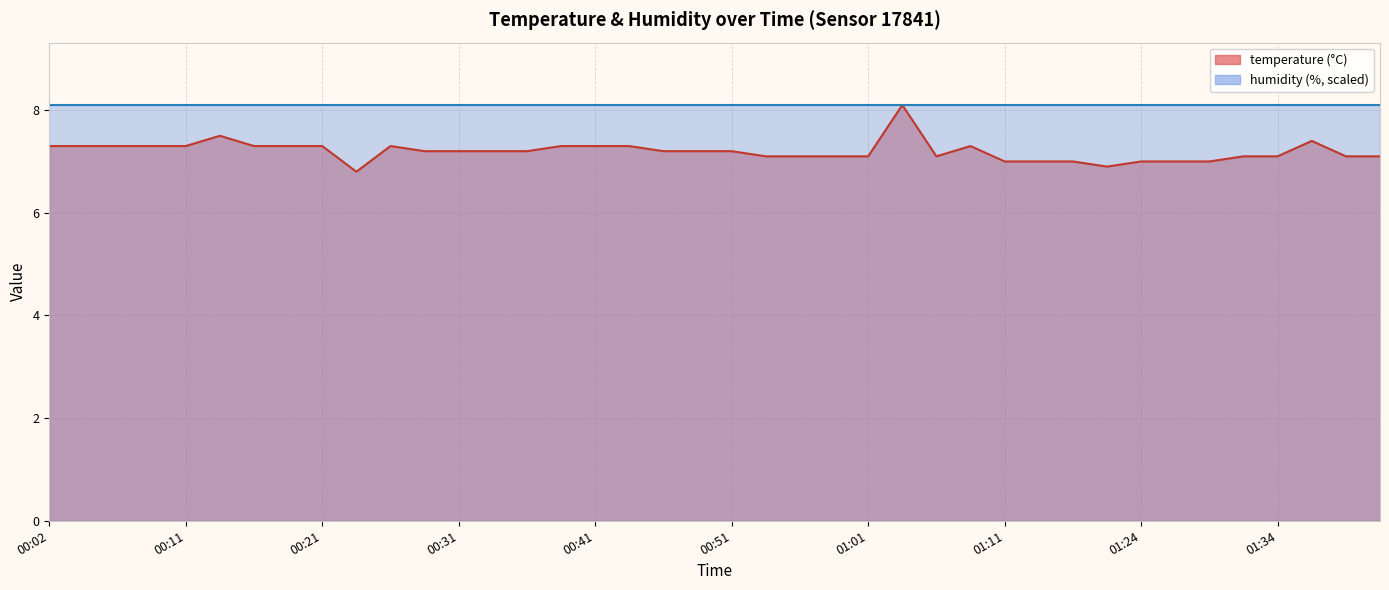

What is the value of the 15th point from the left?

7.2